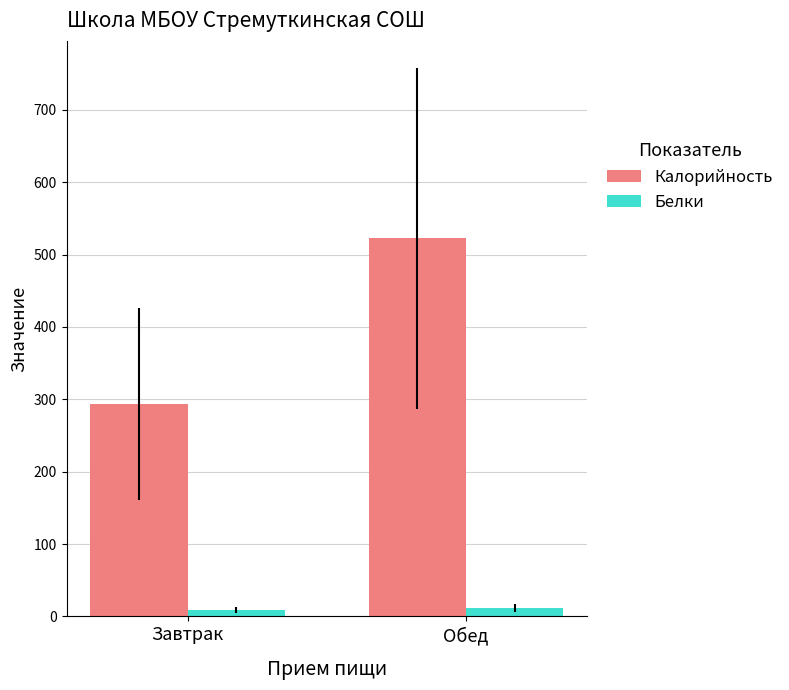

True or false: Калорийность has a value of 512.5 at Завтрак.

False